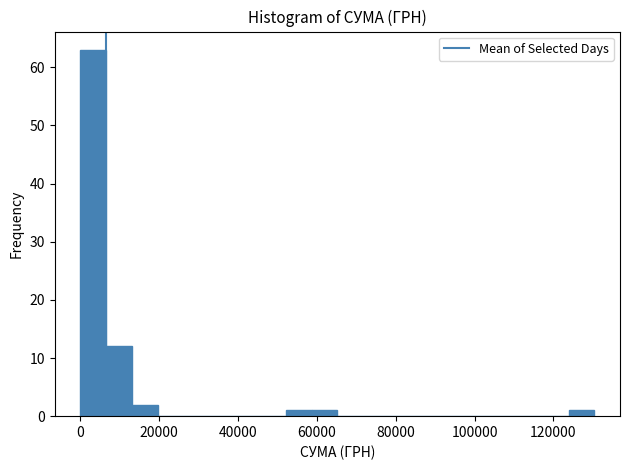

Read against the x-axis, roughly where is the centre of the tallest bar?

4000